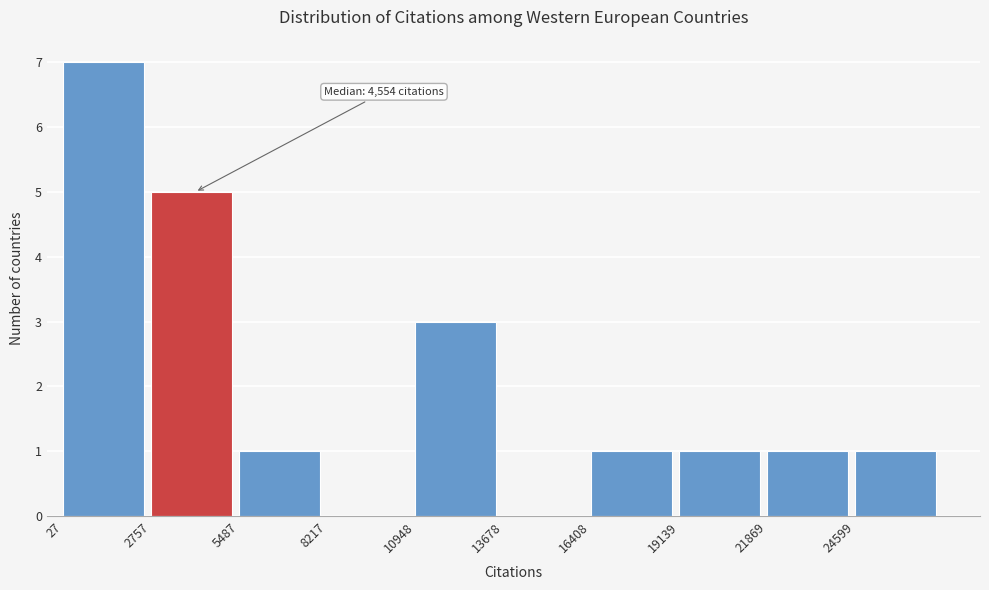

Which range on the x-axis has the tallest bar?

0 to 3000